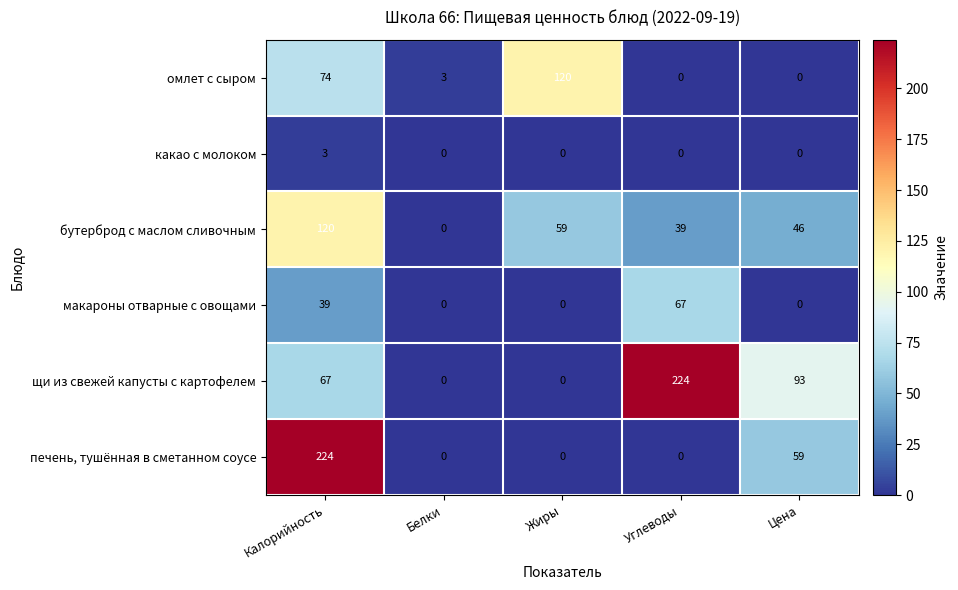

Where does the омлет с сыром series first go above 3?

Калорийность